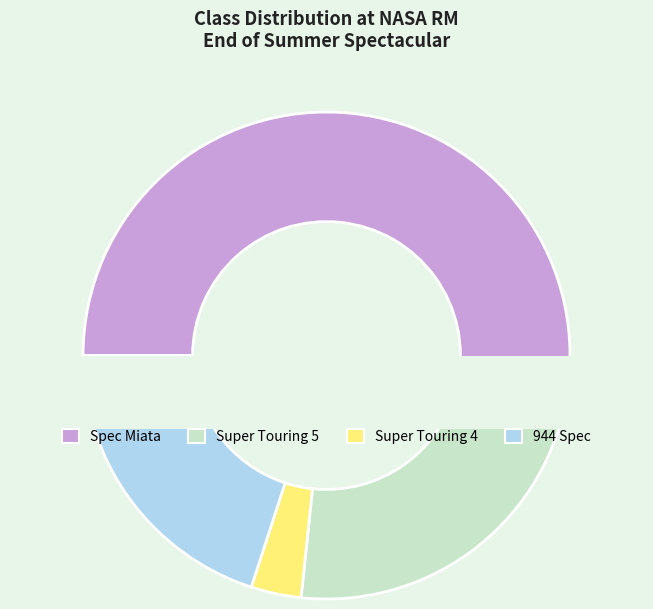

Rank the categories by value from lowest to highest.

Super Touring 4, 944 Spec, Super Touring 5, Spec Miata